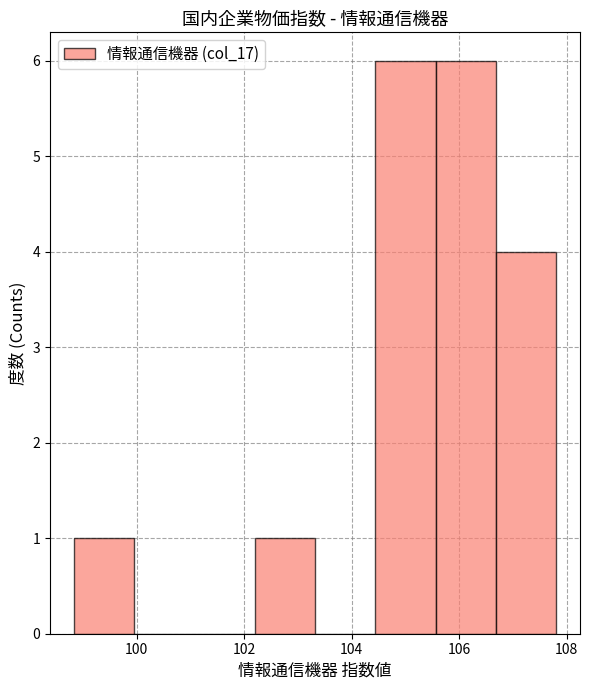

Reading left to right, list every bar in this chart as the range it spans on the x-axis followed by its height. Neither the bar edges nor the heights are printed on the chart, so give them approximately, as read against the axes.

98.8 to 100.0: 1
100.0 to 101.0: 0
101.0 to 102.2: 0
102.2 to 103.4: 1
103.4 to 104.4: 0
104.4 to 105.6: 6
105.6 to 106.6: 6
106.6 to 107.8: 4